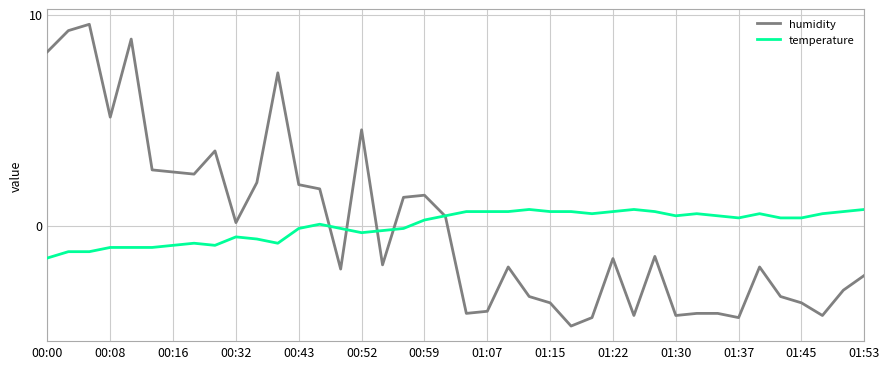

Rank the series by their maximum value, from highest to lowest.

humidity, temperature